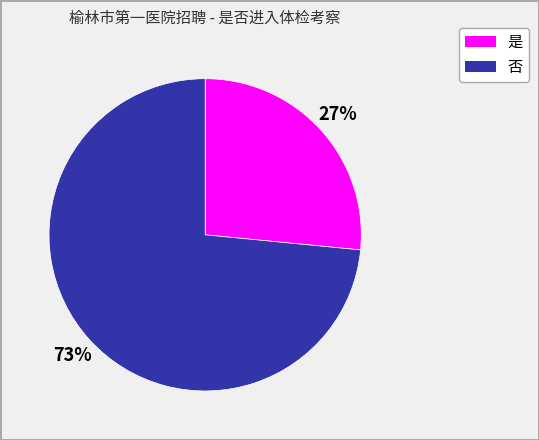

How many segments does this pie chart have?

2